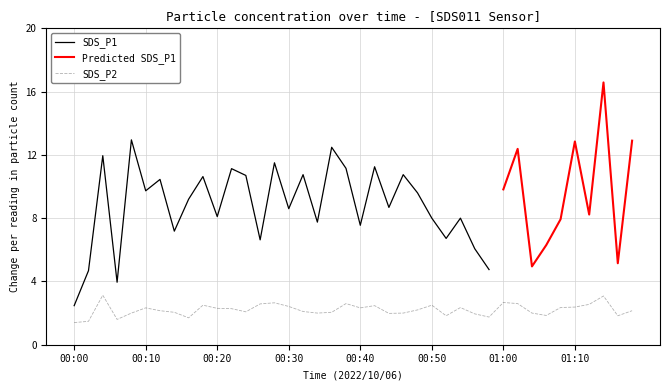

The value of SDS_P2 at 01:00 is 4.0. True or false?

False